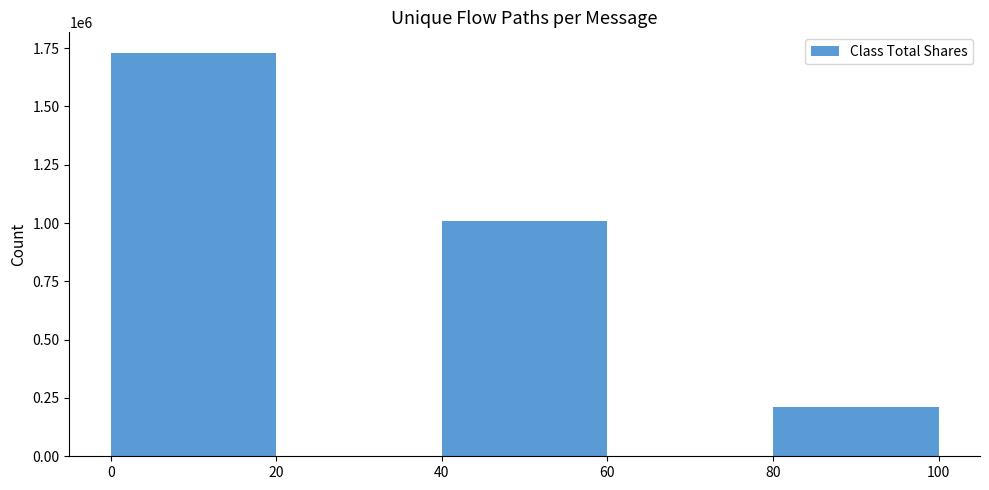

Which has a higher value, 40 or 80?

40